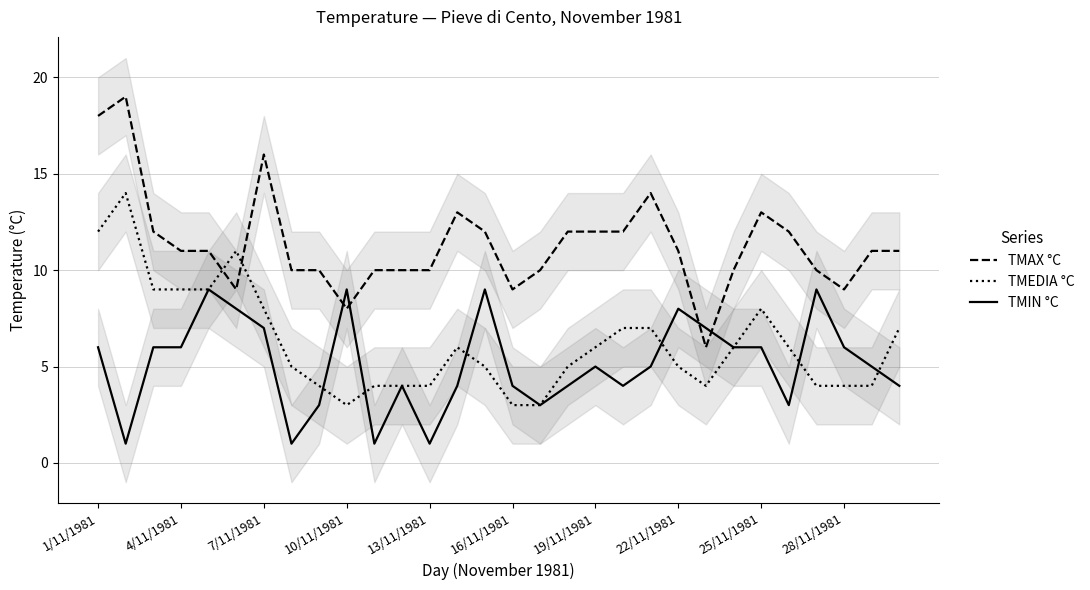

How many intersections are there between TMEDIA °C and TMAX °C?

2